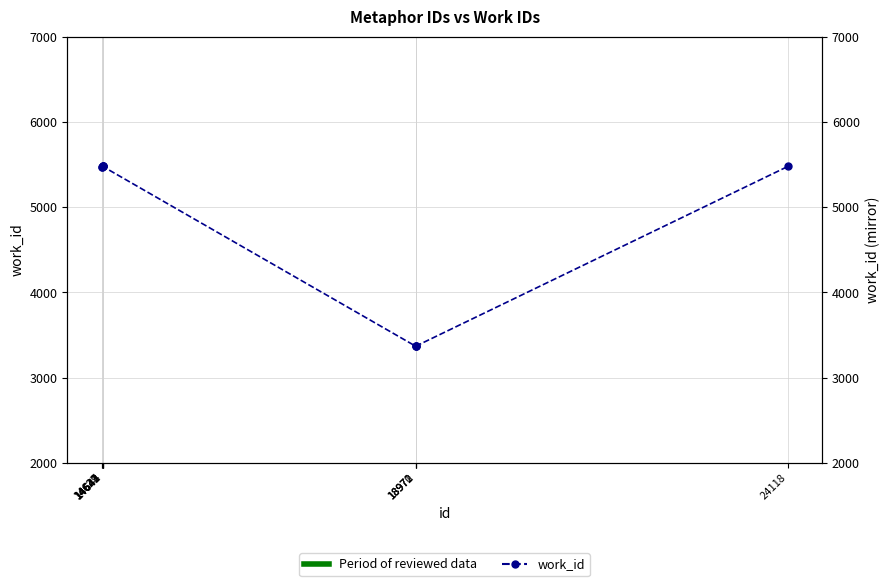

The value at 14643 is 5479. True or false?

True